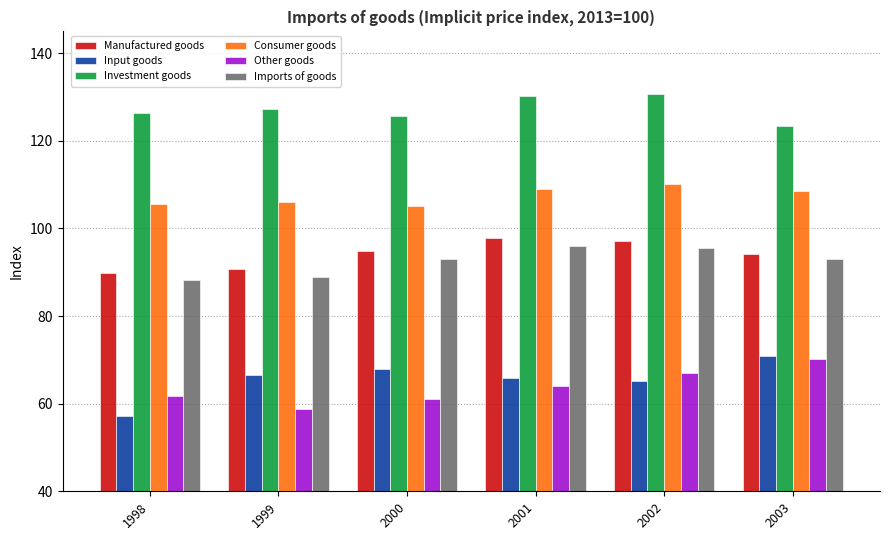

What is the total value across all series at 1999?

538.6